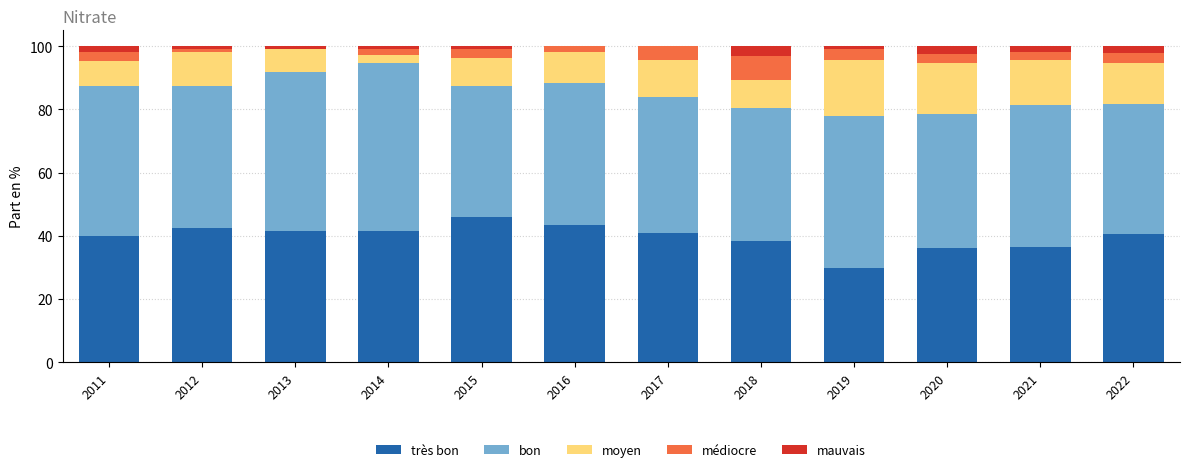

Are the bars horizontal?

No